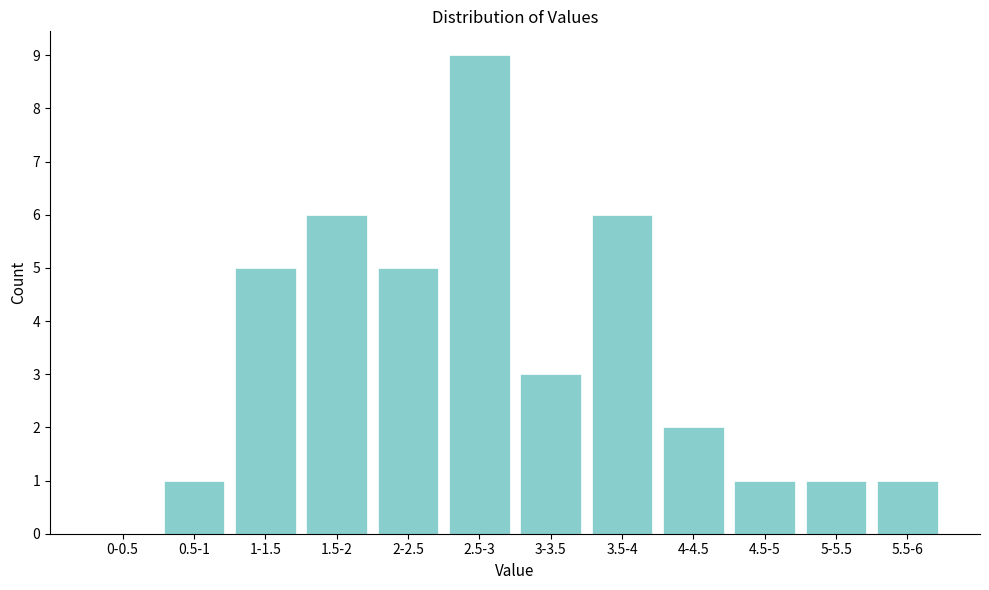

Reading left to right, extract all data points from this chart.

0-0.5=0	0.5-1=1	1-1.5=5	1.5-2=6	2-2.5=5	2.5-3=9	3-3.5=3	3.5-4=6	4-4.5=2	4.5-5=1	5-5.5=1	5.5-6=1